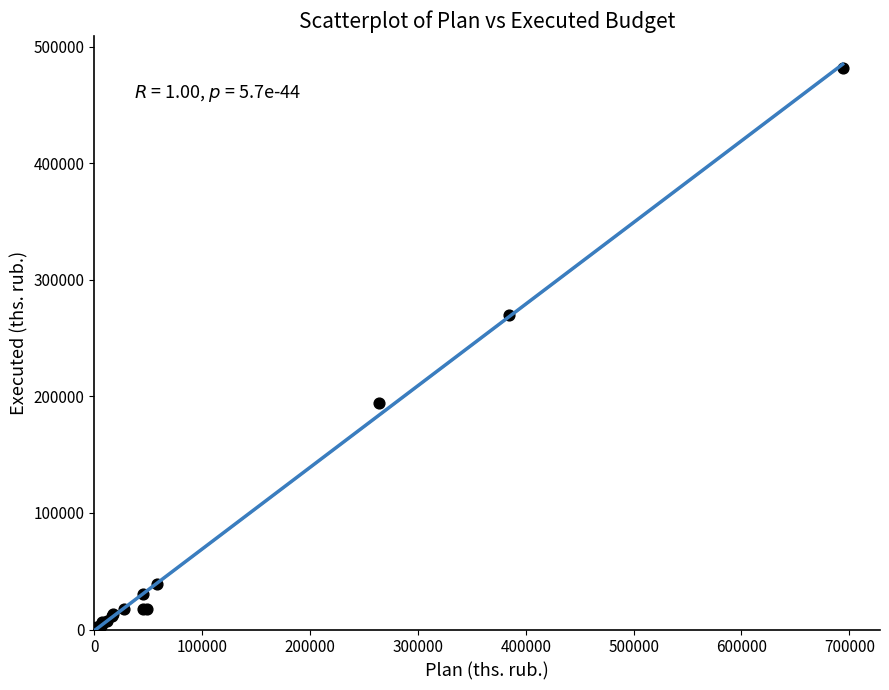

What Y value in the scatter plot is closest to 240928?

270071.2